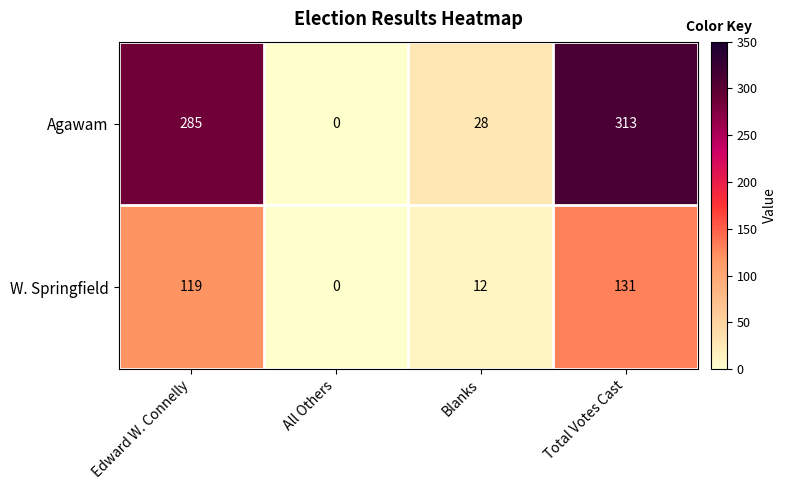

Reading right to left, transcribe all the data shown in this chart.

Agawam: 313	28	0	285
W. Springfield: 131	12	0	119